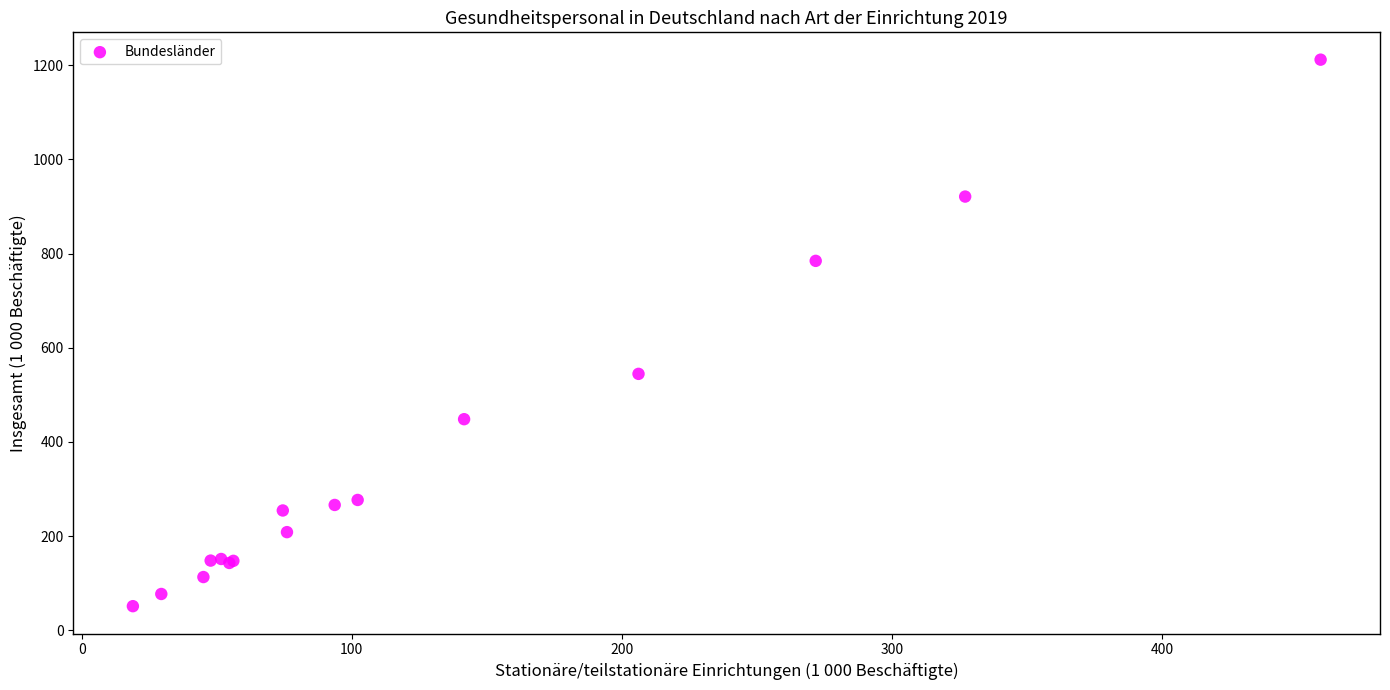

What Y value in the scatter plot is closest to 631?

544.6